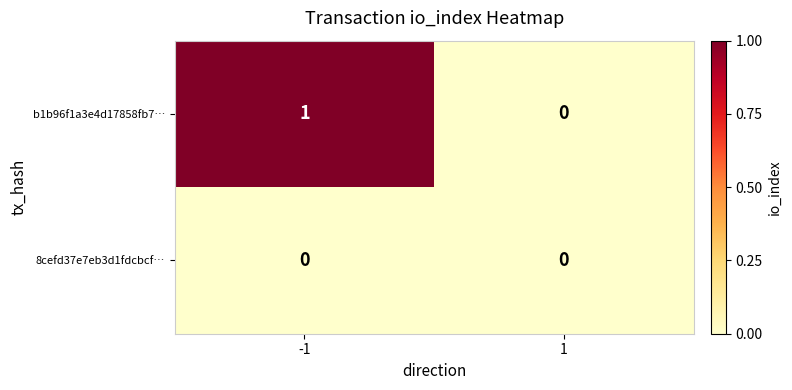

Is it true that 8cefd37e7eb3d1fdcbcf… equals 0 at 1?

True